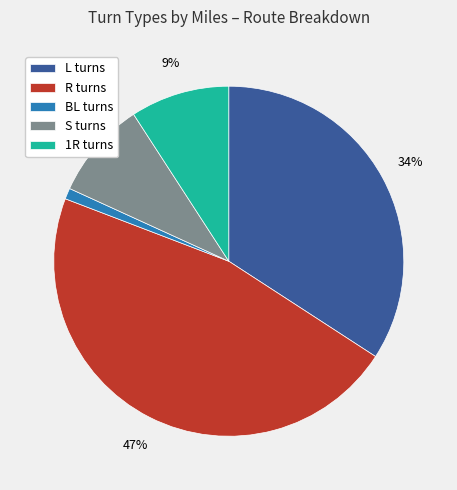

To the nearest percent, what portion does R represent?

47%